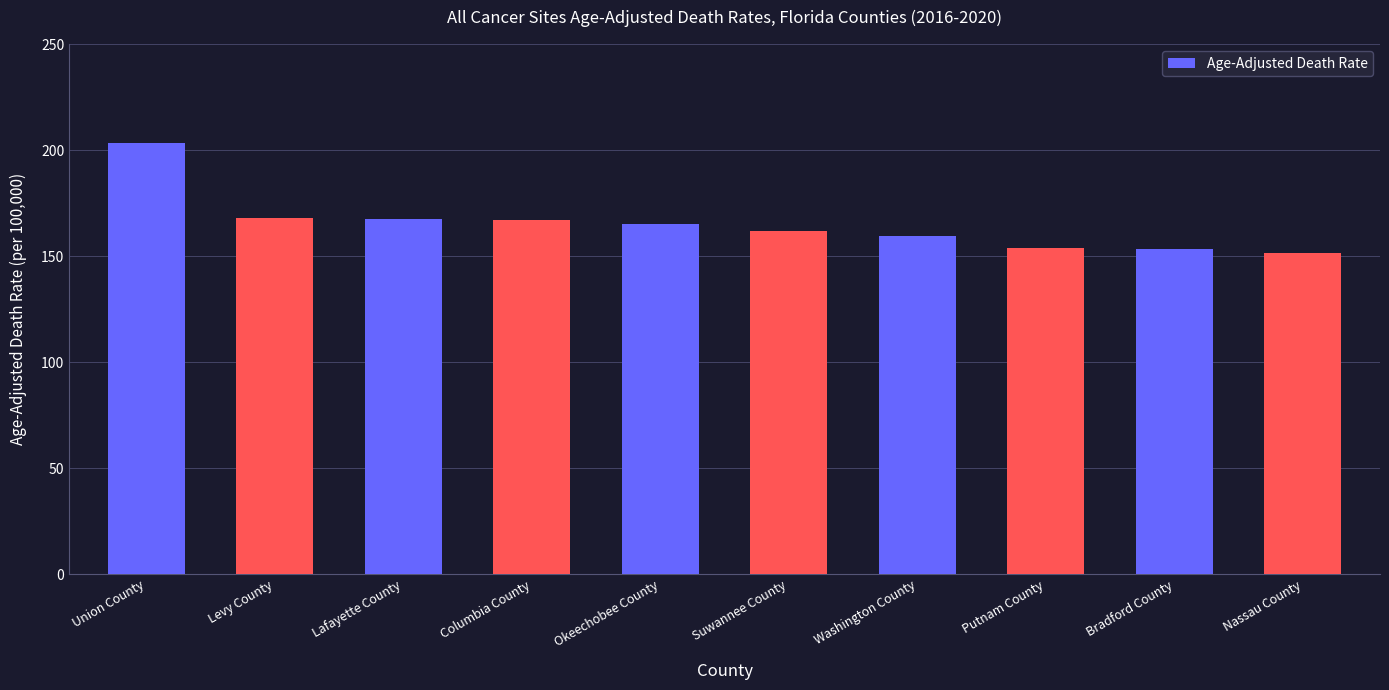

True or false: the data shows 297.2 at Union County.

False